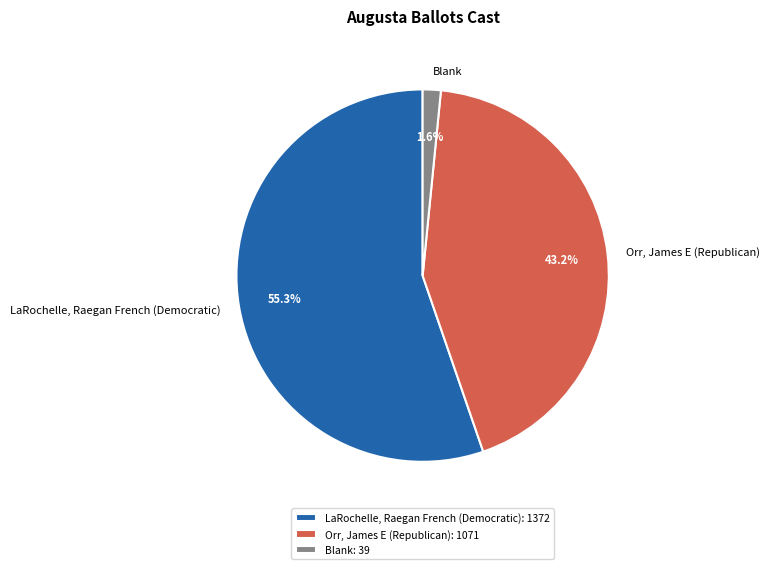

What percentage is the Blank slice, to the nearest percent?

2%